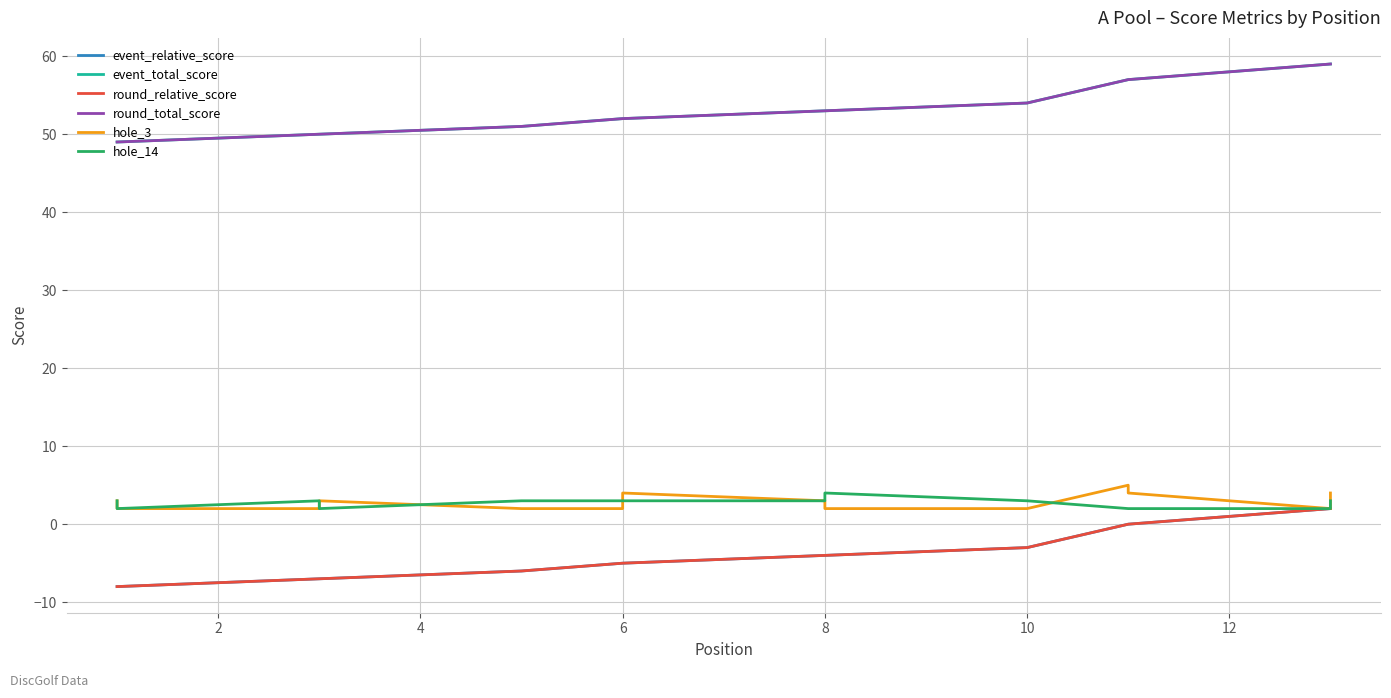

How many lines are shown in the chart?

6